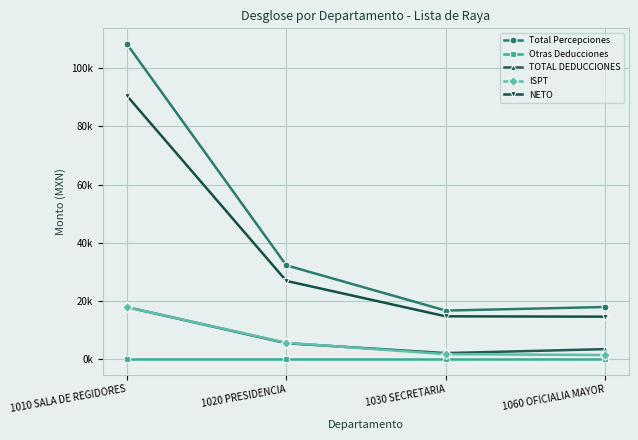

True or false: TOTAL DEDUCCIONES has a value of 17800.2 at 1010 SALA DE REGIDORES.

True